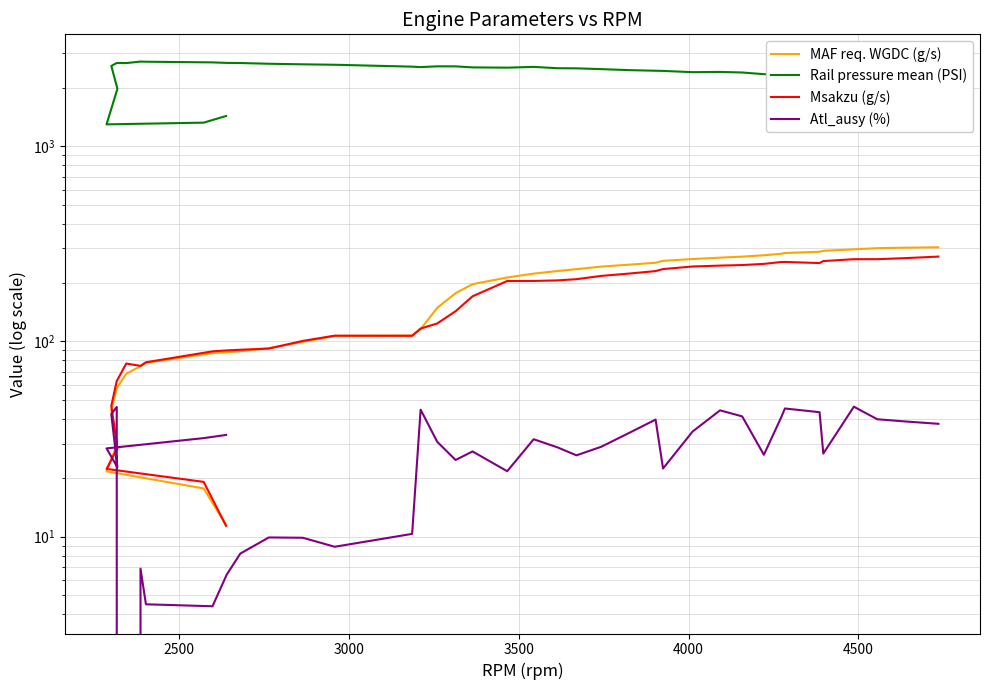

True or false: Rail pressure mean (PSI) and MAF req. WGDC (g/s) cross at least once.

False